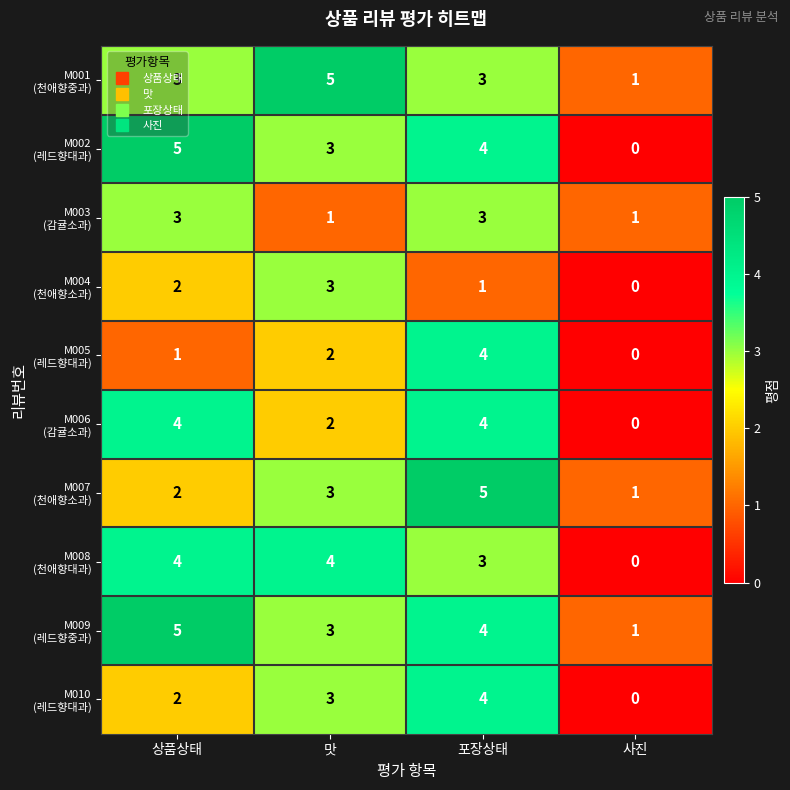

What is the maximum value shown in the chart?

5